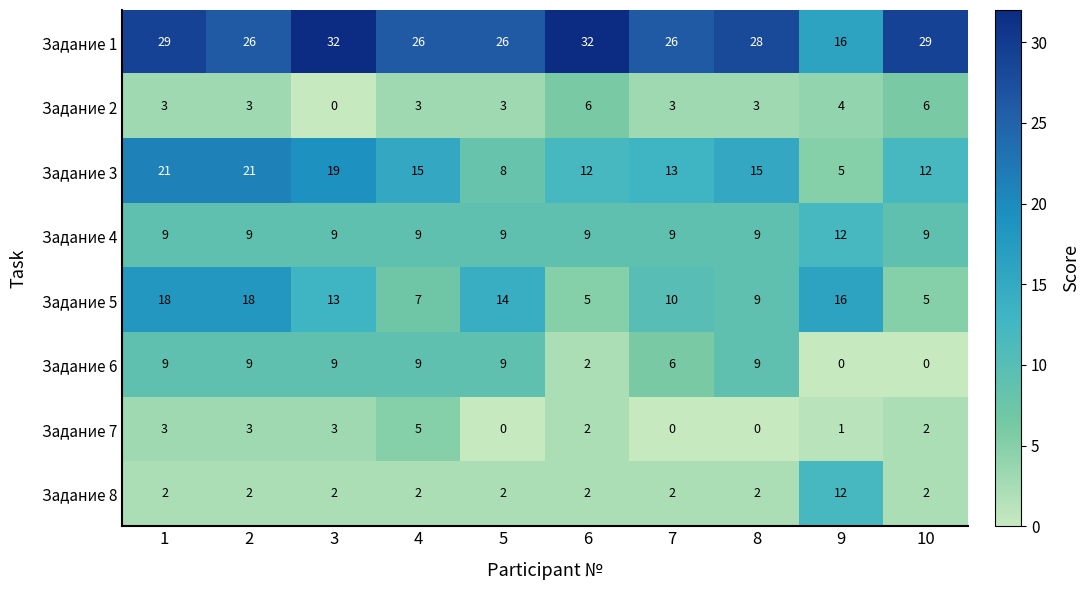

What is the spread (max minus min) of values at 1?

27